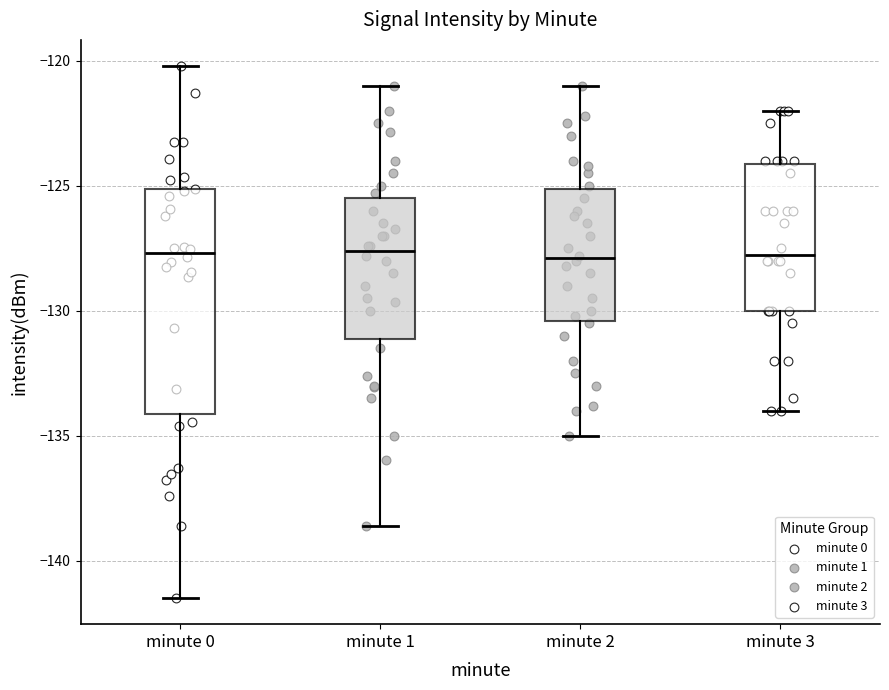

Comparing the boxes themselves (not the whiskers), which one is the tallest?

minute 0